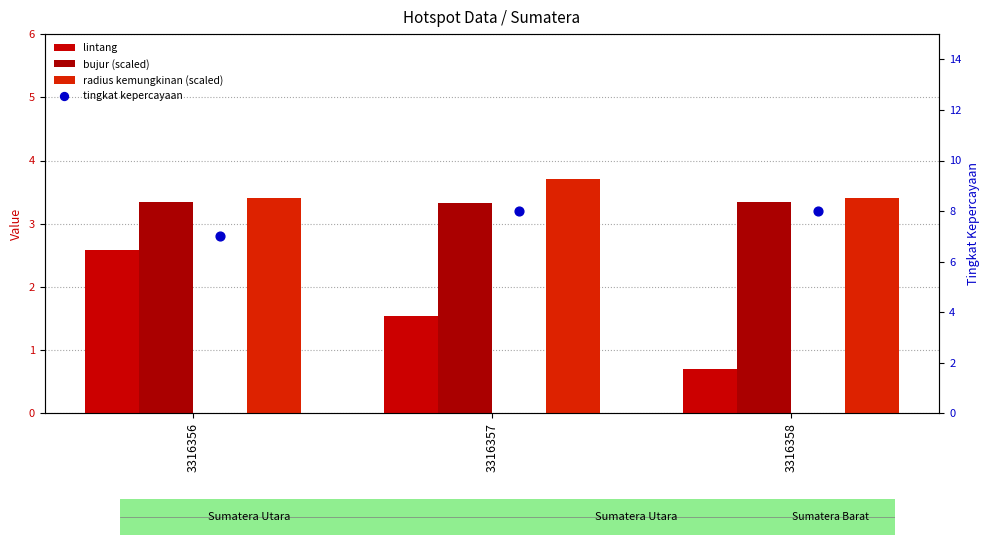

Is the value of radius kemungkinan (scaled) at 3316356 greater than the value of lintang at 3316357?

Yes